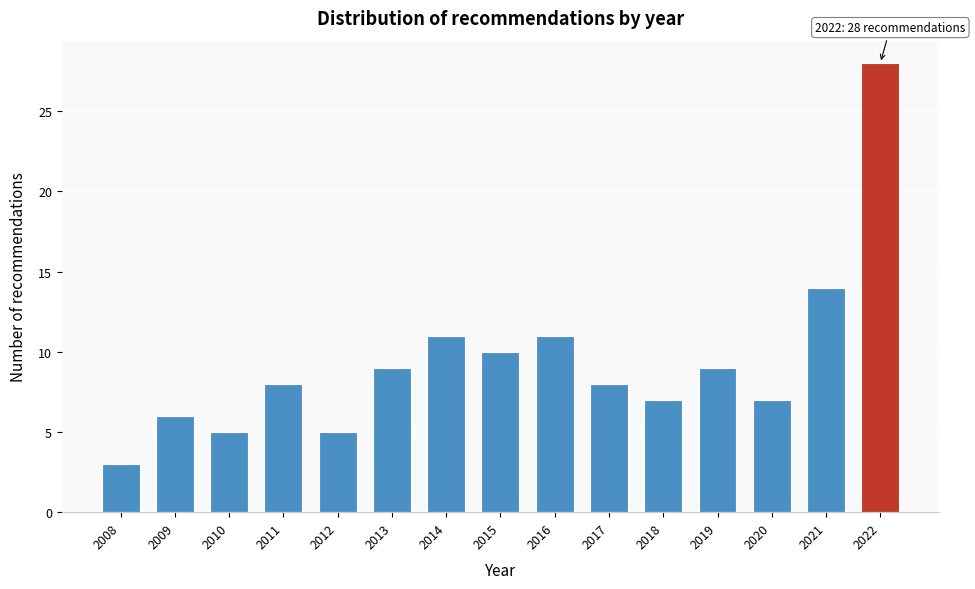

Reading right to left, extract all data points from this chart.

2022=28	2021=14	2020=7	2019=9	2018=7	2017=8	2016=11	2015=10	2014=11	2013=9	2012=5	2011=8	2010=5	2009=6	2008=3